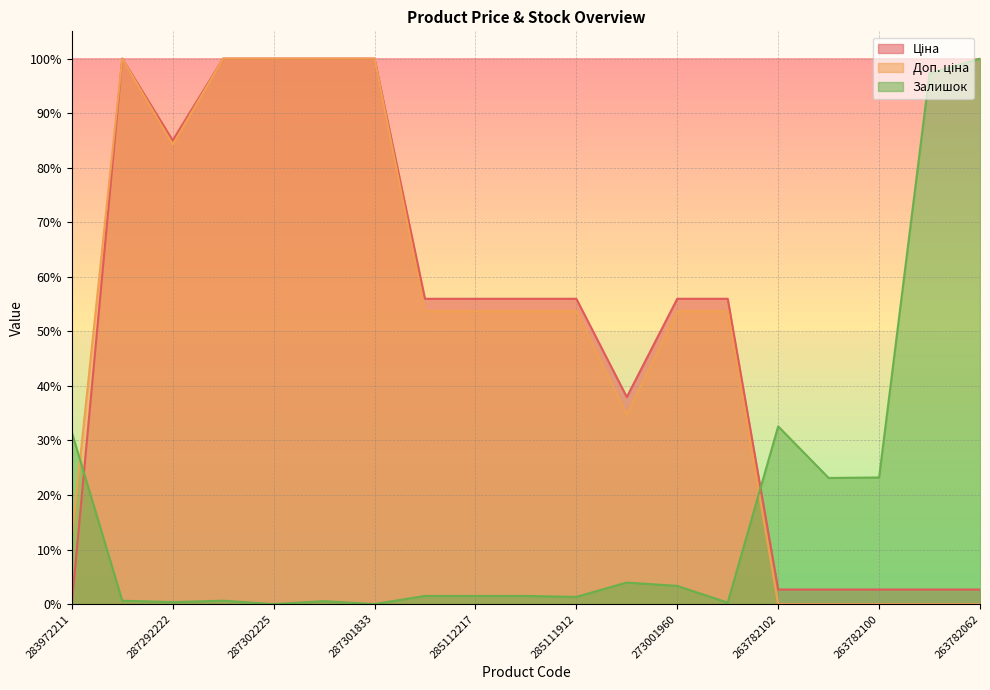

Reading left to right, list all the values displayed in this chart.

Ціна: 283972211=0.0	287302223=100.0	287292222=85.0	287302226=100.0	287302225=100.0	287302224=100.0	287301833=100.0	285112220=56.0	285112217=56.0	285111961=56.0	285111912=56.0	284392211=37.9	273001960=56.0	273001939=56.0	263782102=2.7	263782101=2.7	263782100=2.7	263782096=2.7	263782062=2.7
Доп. ціна: 283972211=12.1	287302223=100.0	287292222=84.2	287302226=100.0	287302225=100.0	287302224=100.0	287301833=100.0	285112220=53.7	285112217=53.7	285111961=53.7	285111912=53.7	284392211=34.7	273001960=53.7	273001939=53.7	263782102=0.0	263782101=0.0	263782100=0.0	263782096=0.0	263782062=0.0
Залишок: 283972211=31.5	287302223=0.6	287292222=0.4	287302226=0.6	287302225=0.0	287302224=0.5	287301833=0.0	285112220=1.5	285112217=1.5	285111961=1.5	285111912=1.3	284392211=3.9	273001960=3.3	273001939=0.3	263782102=32.6	263782101=23.1	263782100=23.2	263782096=97.3	263782062=100.0